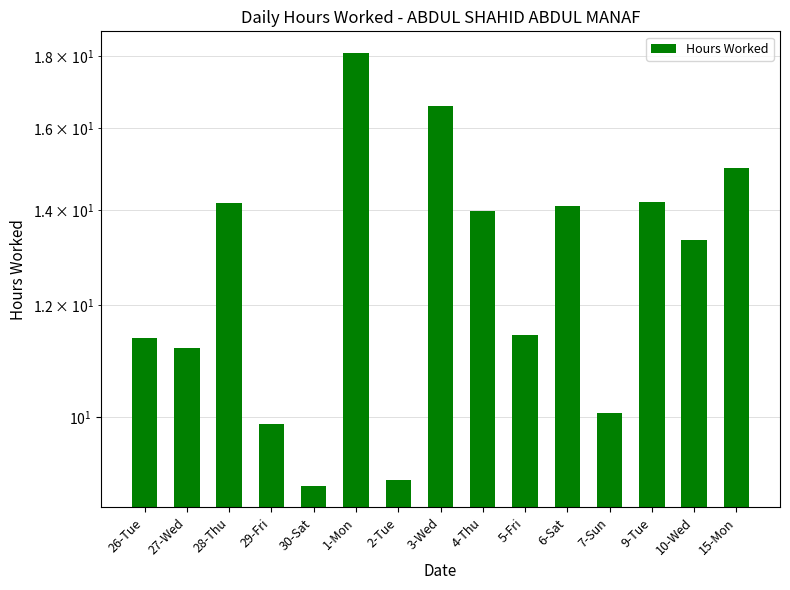

What is the label of the 11th bar from the right?

30-Sat